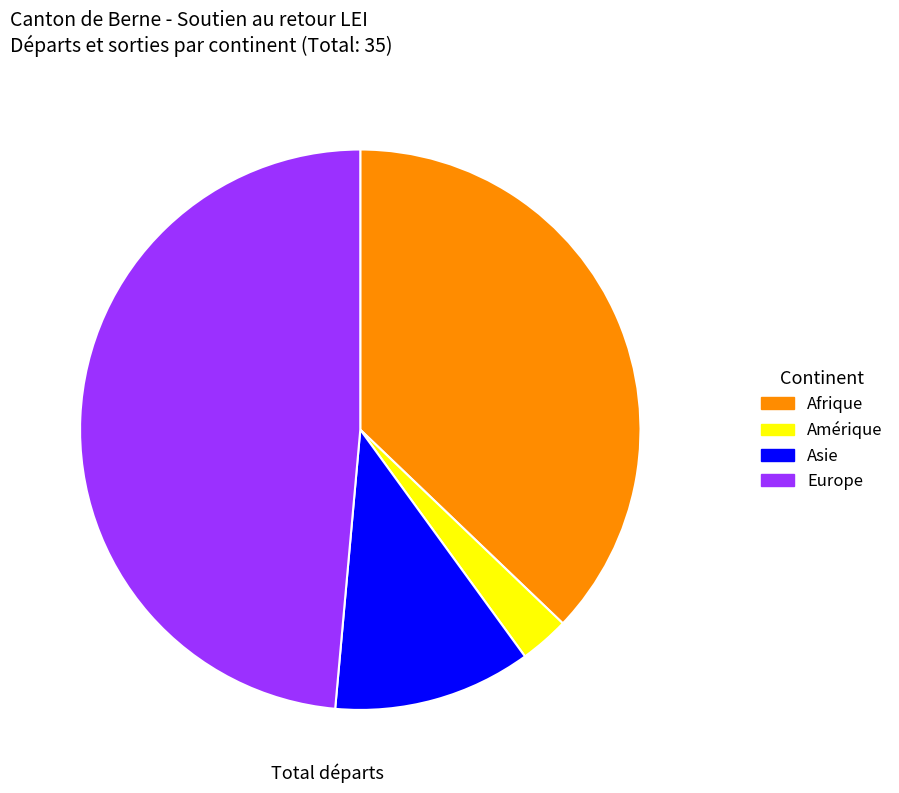

Which has a higher value, Europe or Asie?

Europe